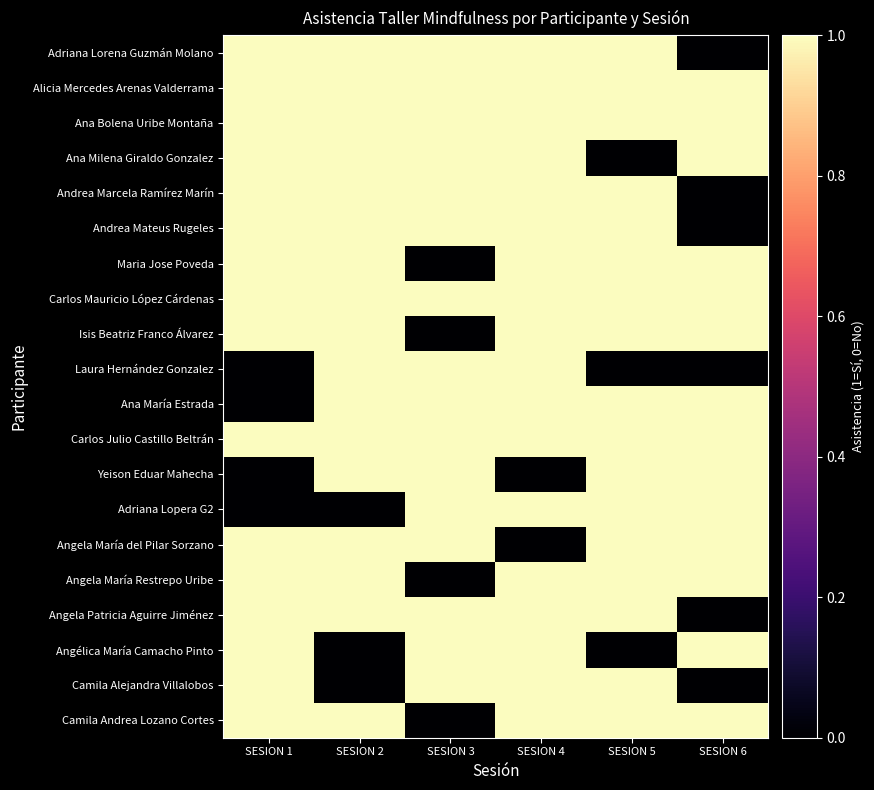

At how many categories does at least one series exceed 0?

6